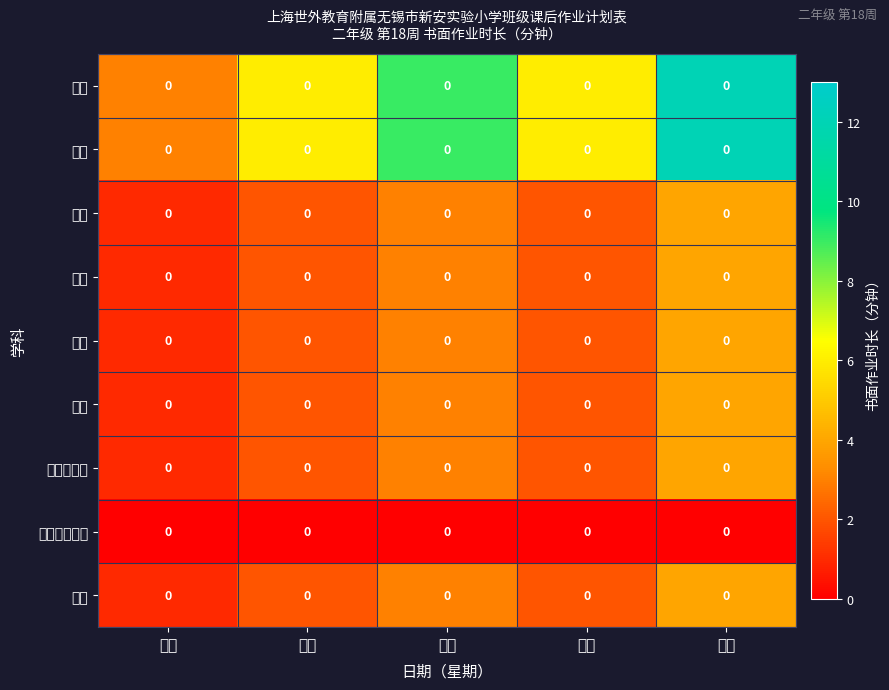

The value of 美术 at 周四 is 4. True or false?

False